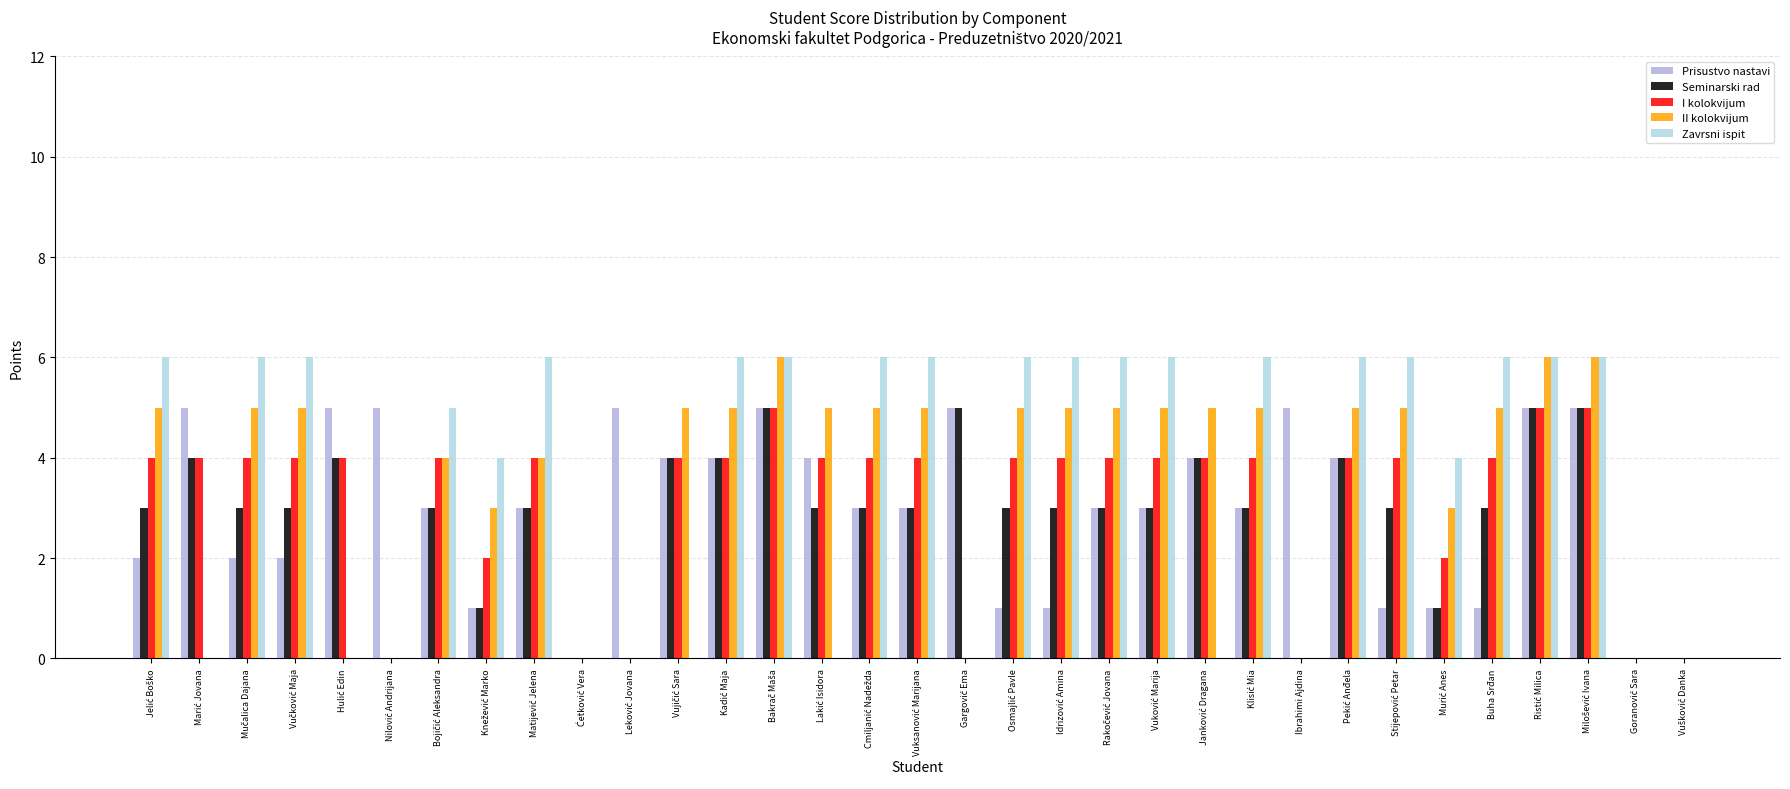

What is the total value across all series at Ibrahimi Ajdina?

5